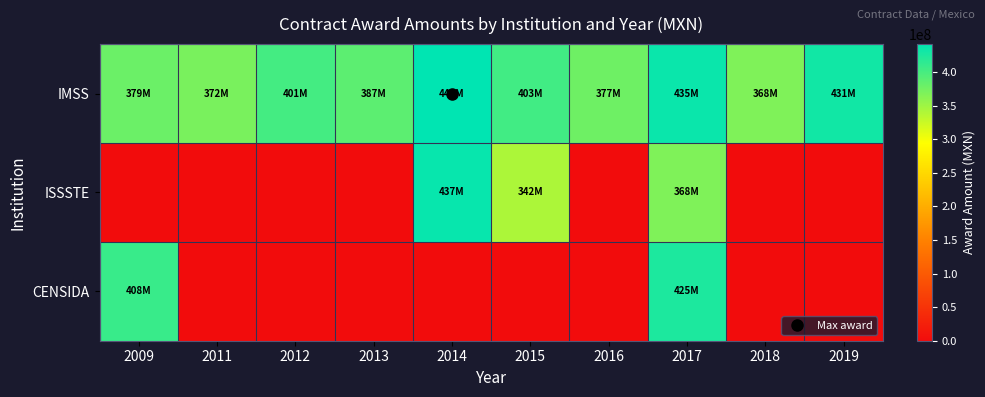

Count the number of data series in this chart.

3